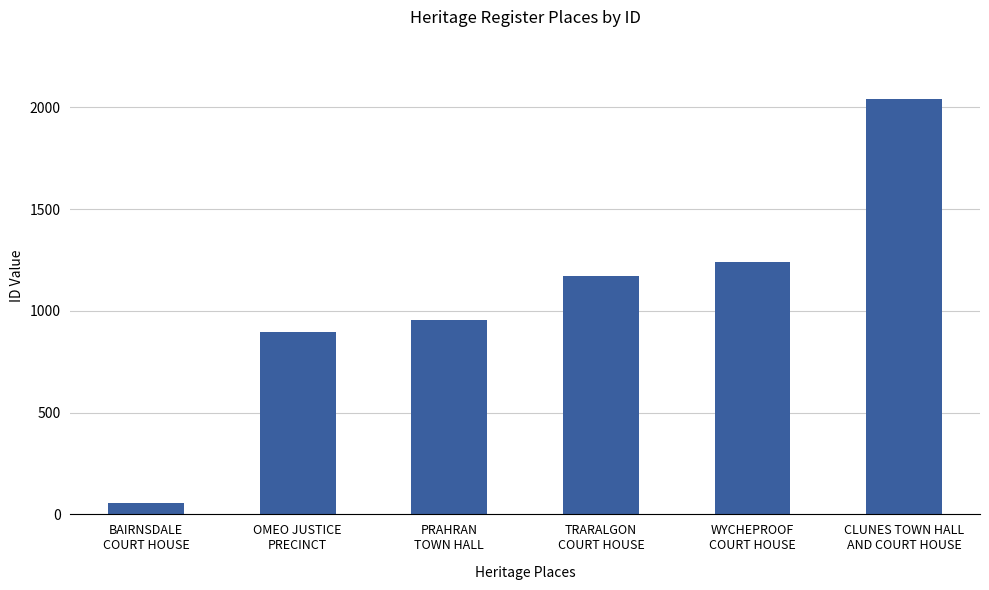

What is the change in value from WYCHEPROOF
COURT HOUSE to CLUNES TOWN HALL
AND COURT HOUSE?

+799